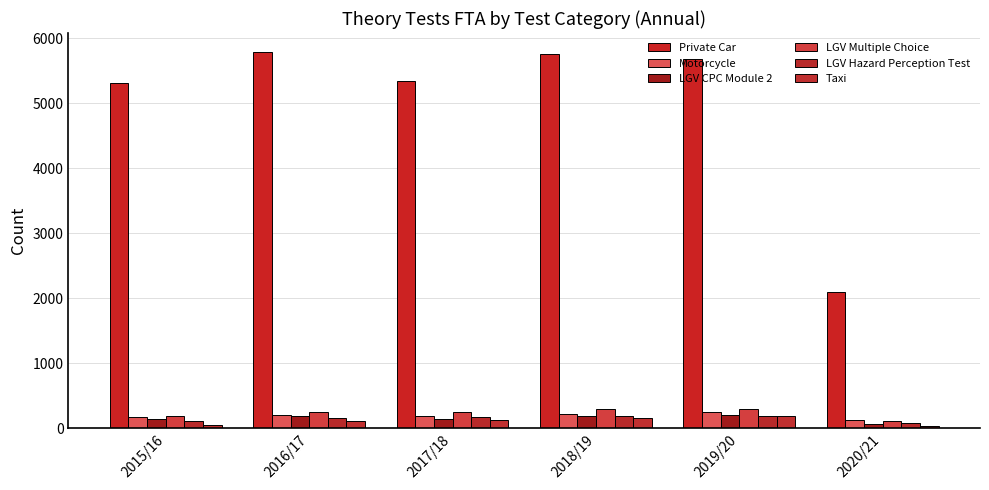

How many groups of bars are there?

6